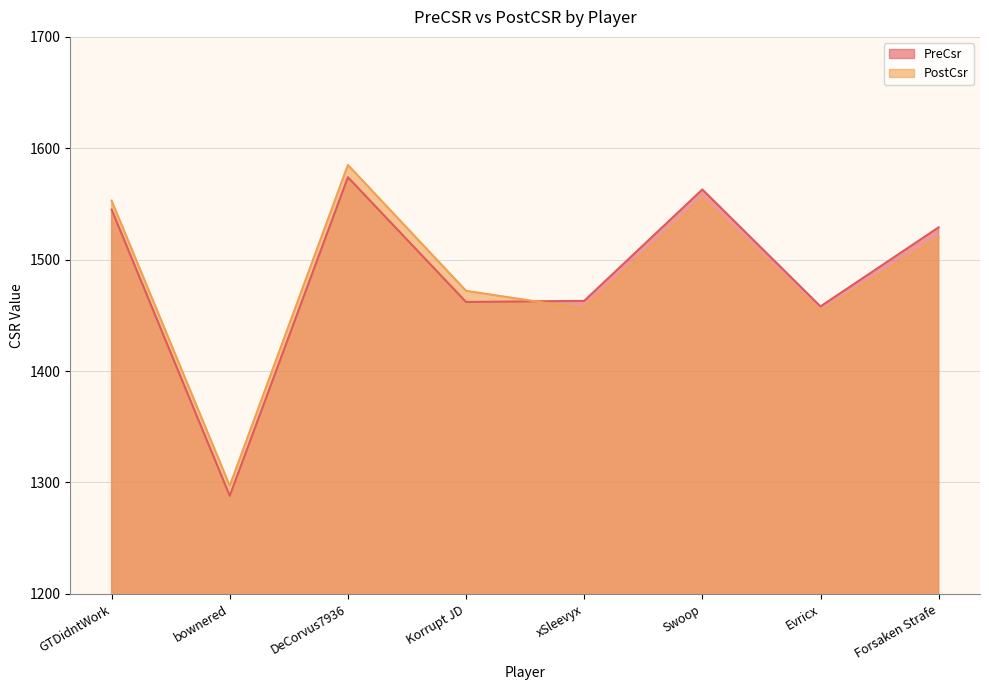

How many interior local valleys does the PostCsr series have?

3